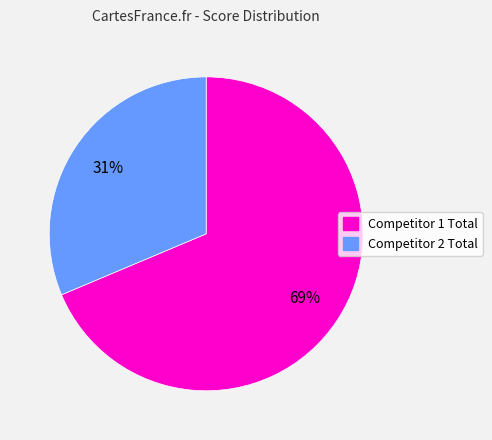

How many slices are in this pie chart?

2